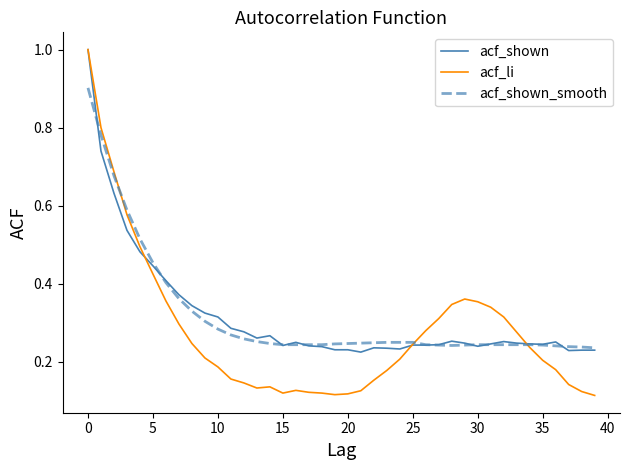

What is the highest value of the acf_li series?

1.0